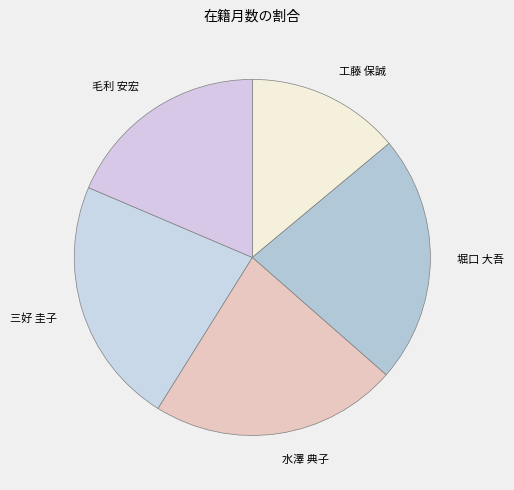

Is the sum of 毛利 安宏 and 水澤 典子 greater than half?

No